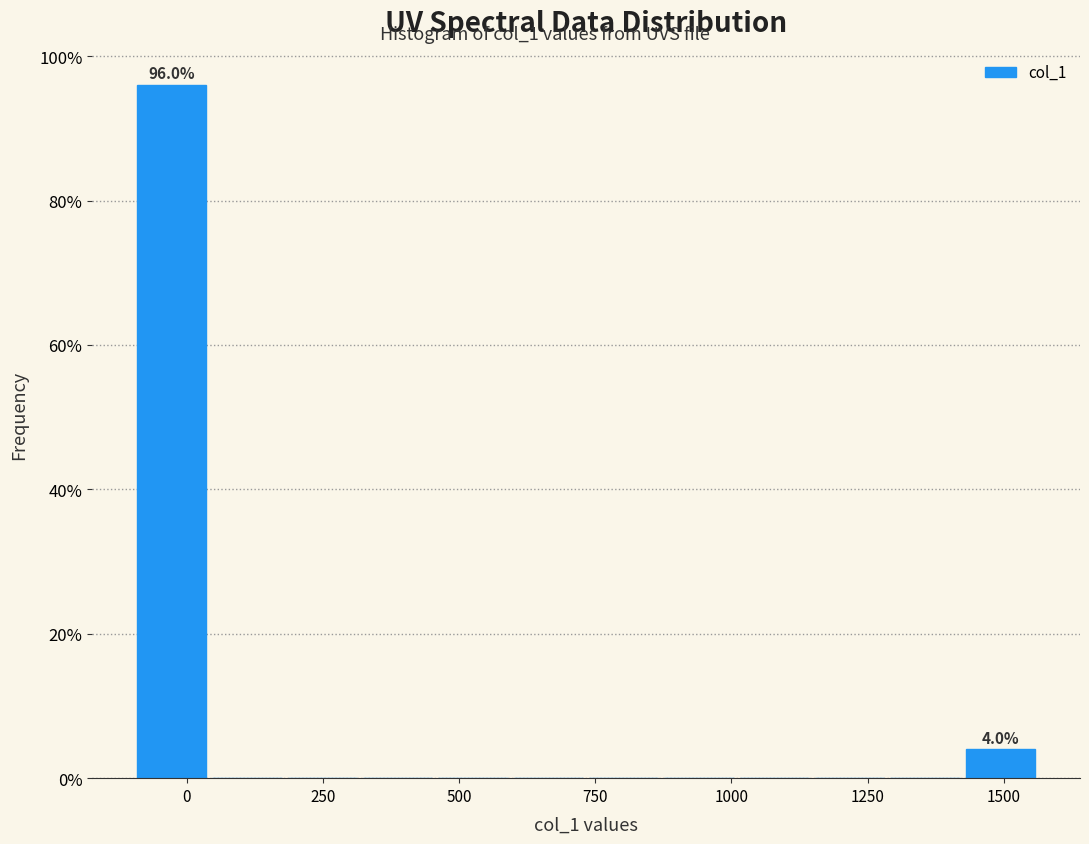

Around what value on the x-axis is the tallest bar? Give the approximate position of its centre, as read against the axis.

-50